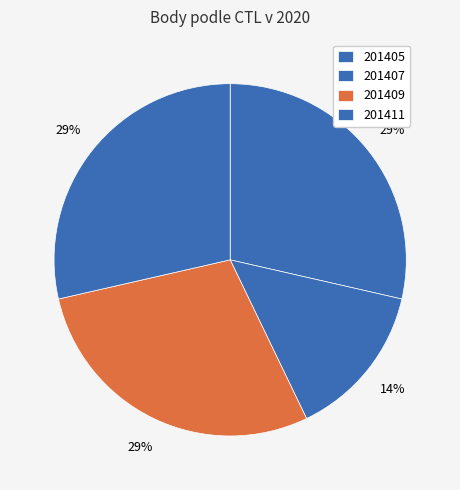

Combined, do 201405 and 201407 account for over 50%?

No